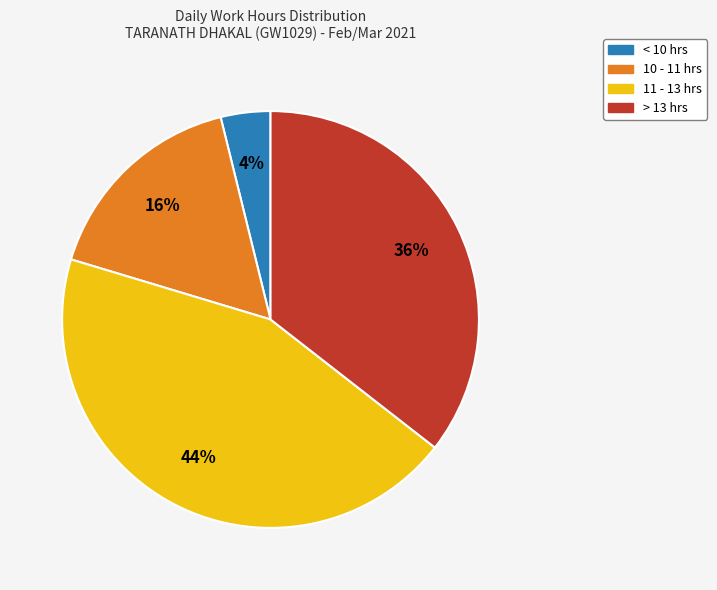

To the nearest percent, what is the average slice percentage?

25%